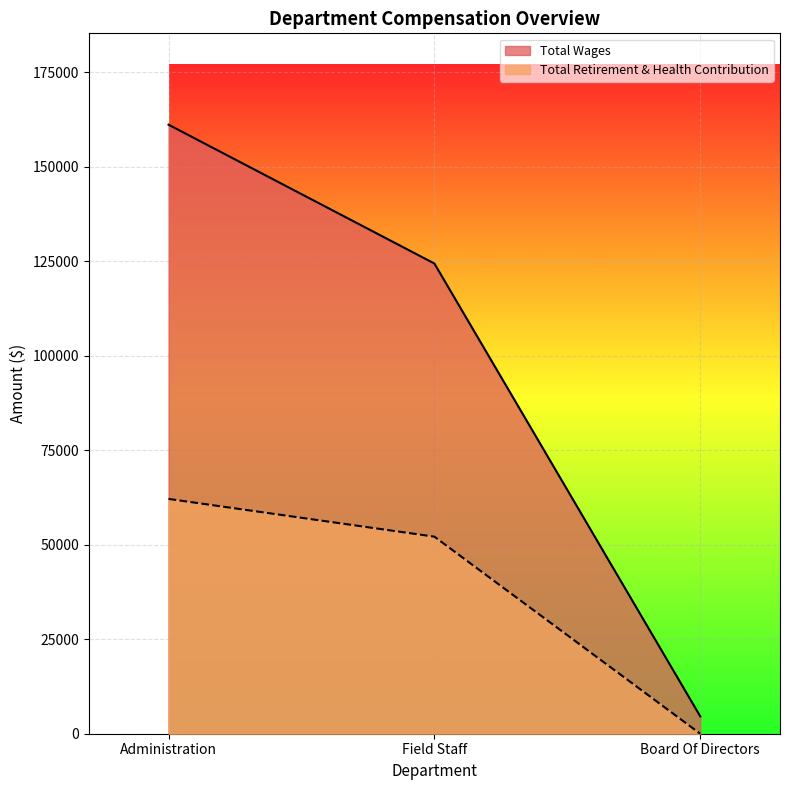

What is the difference between the maximum and minimum values in the Total Retirement & Health Contribution series?

62122